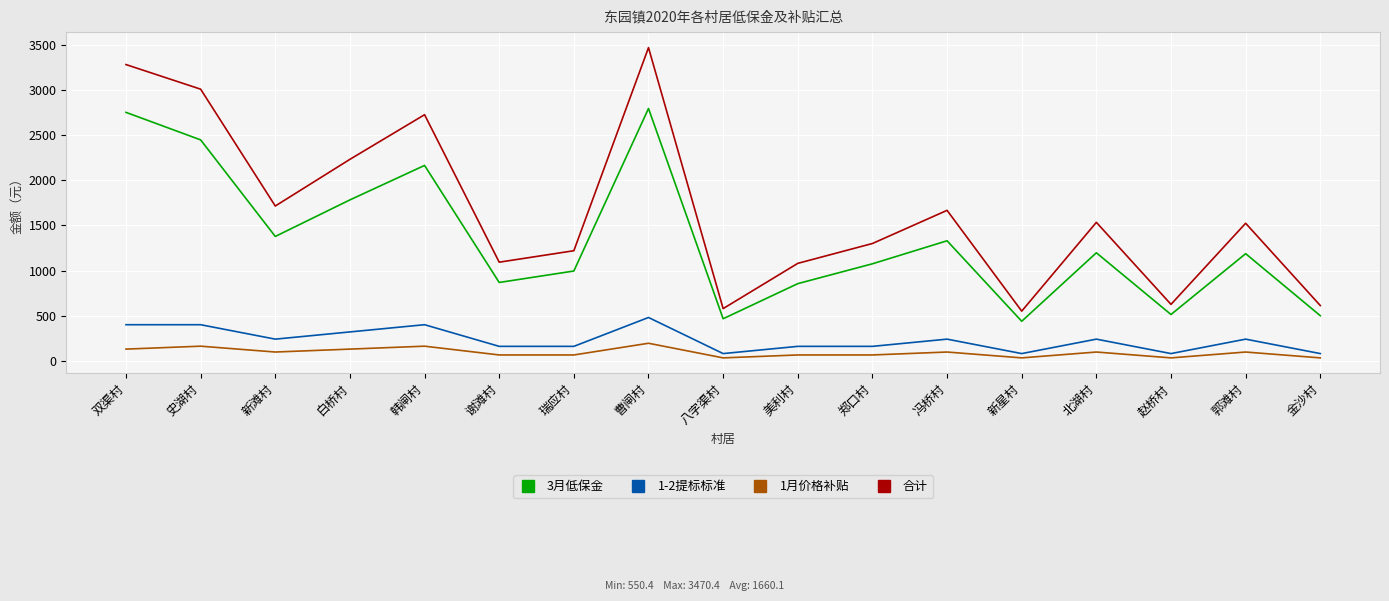

What is the minimum value shown in the chart?

32.4